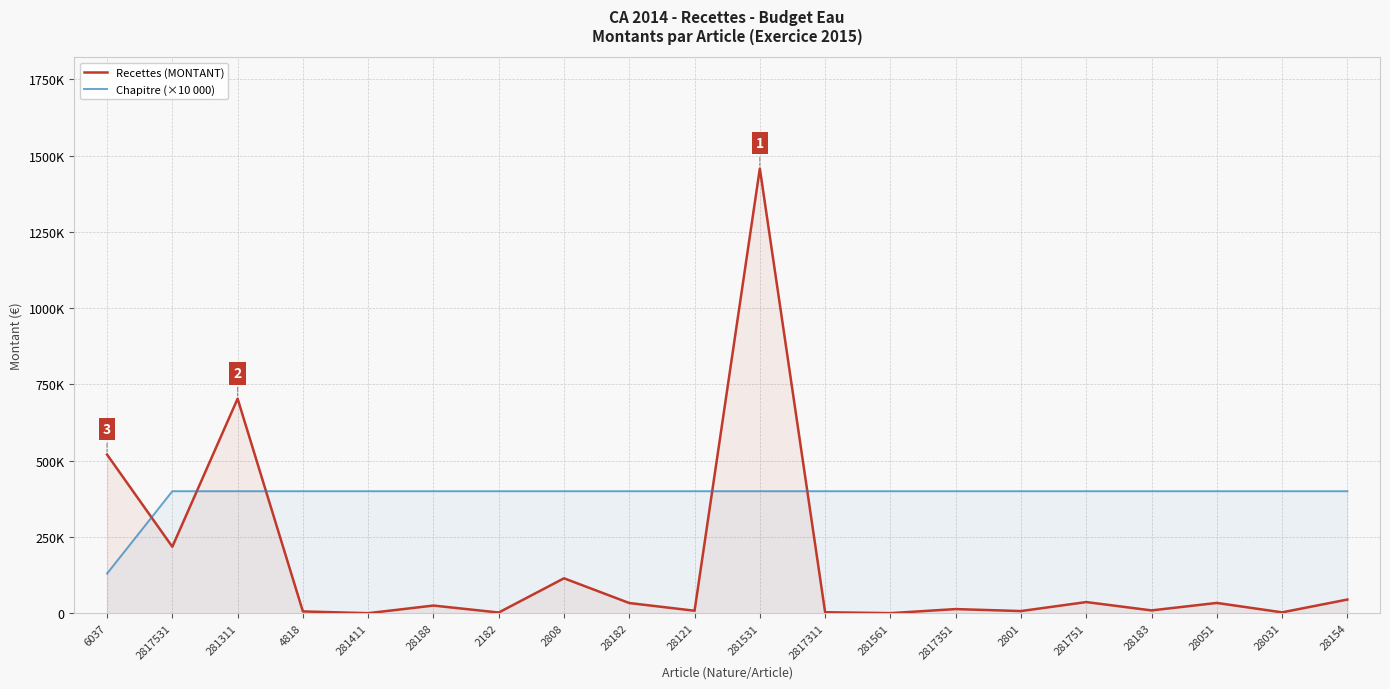

At which label does Recettes (MONTANT) first exceed 25206?

6037